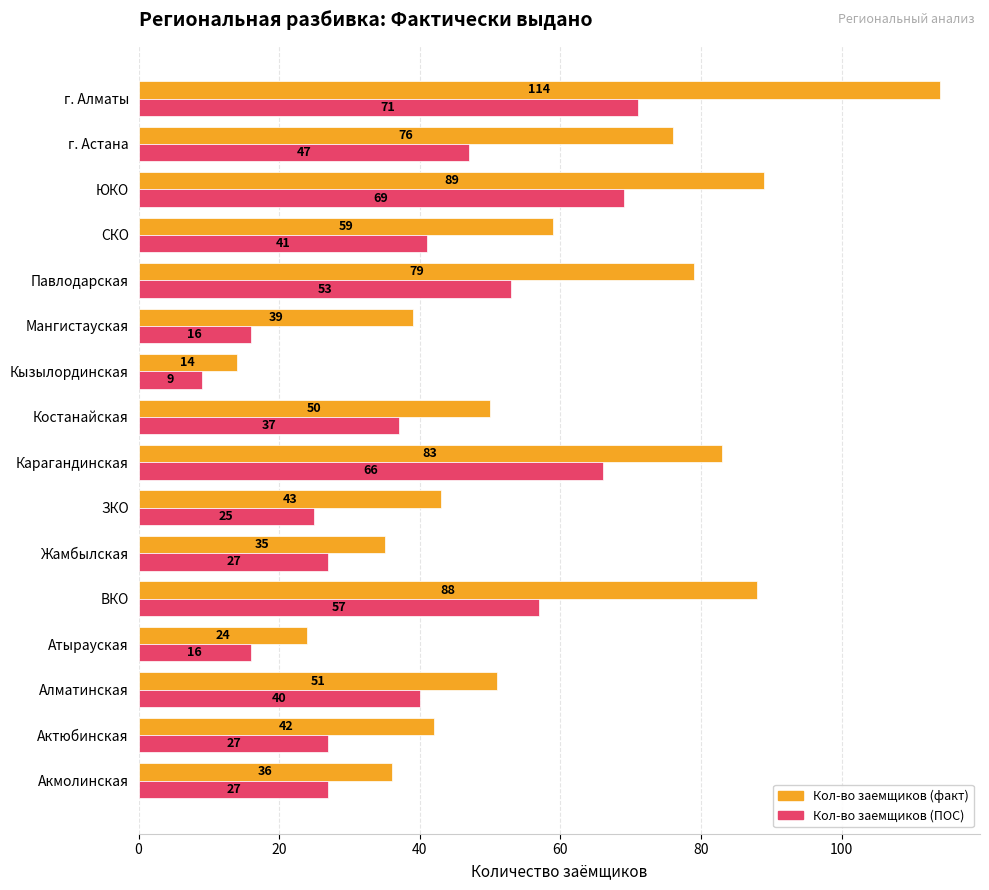

True or false: Кол-во заемщиков (ПОС) has a value of 66 at Костанайская.

False